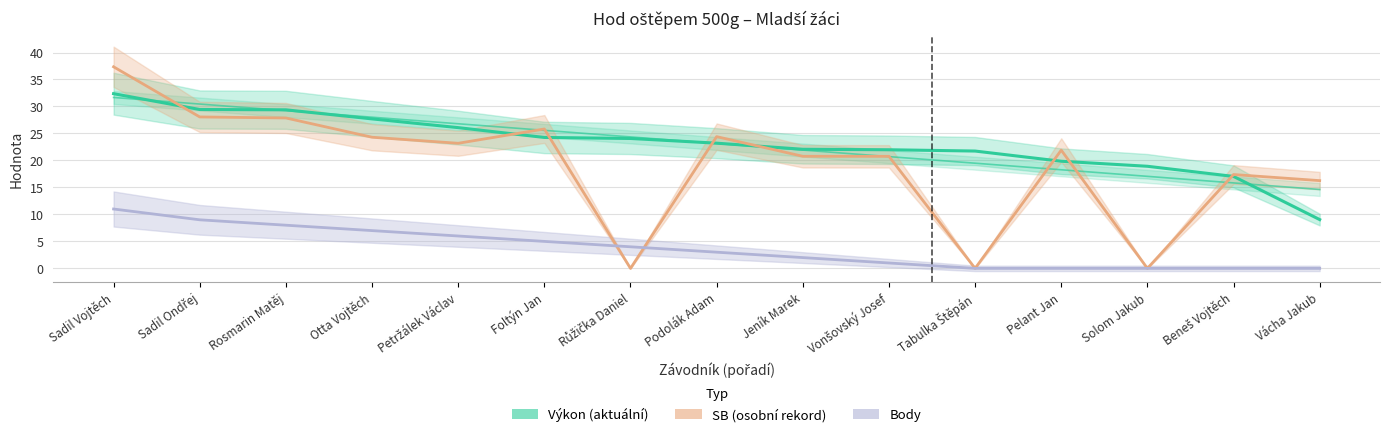

What is the label of the 11th point from the right?

Petržálek Václav